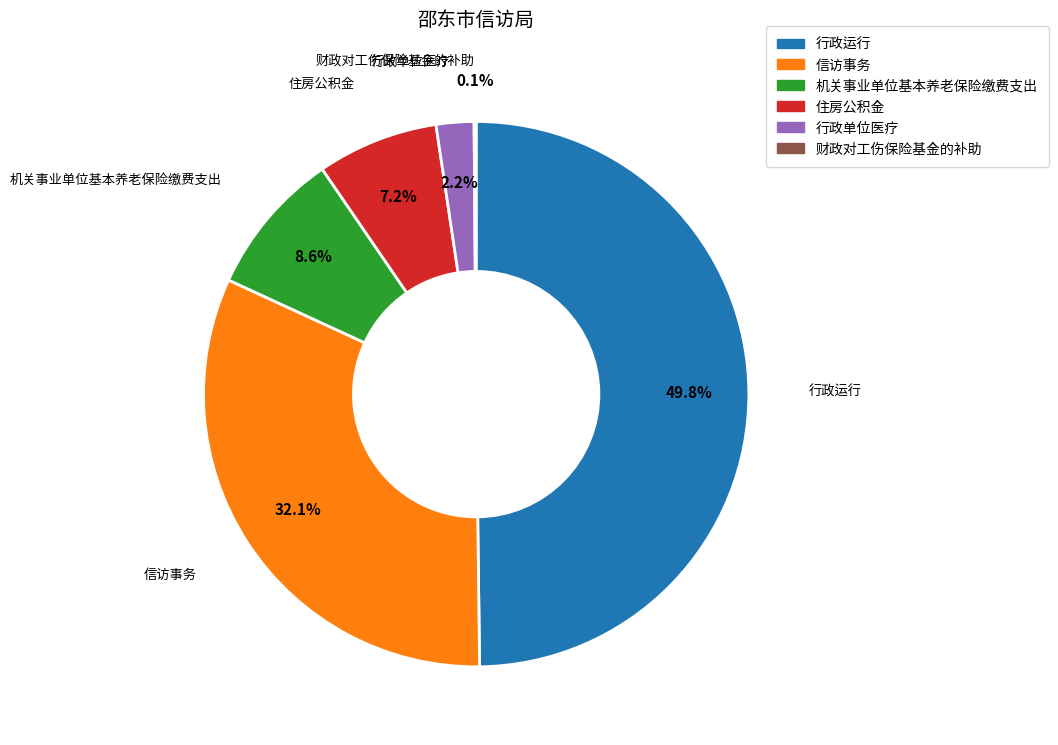

Is the sum of 住房公积金 and 信访事务 greater than half?

No